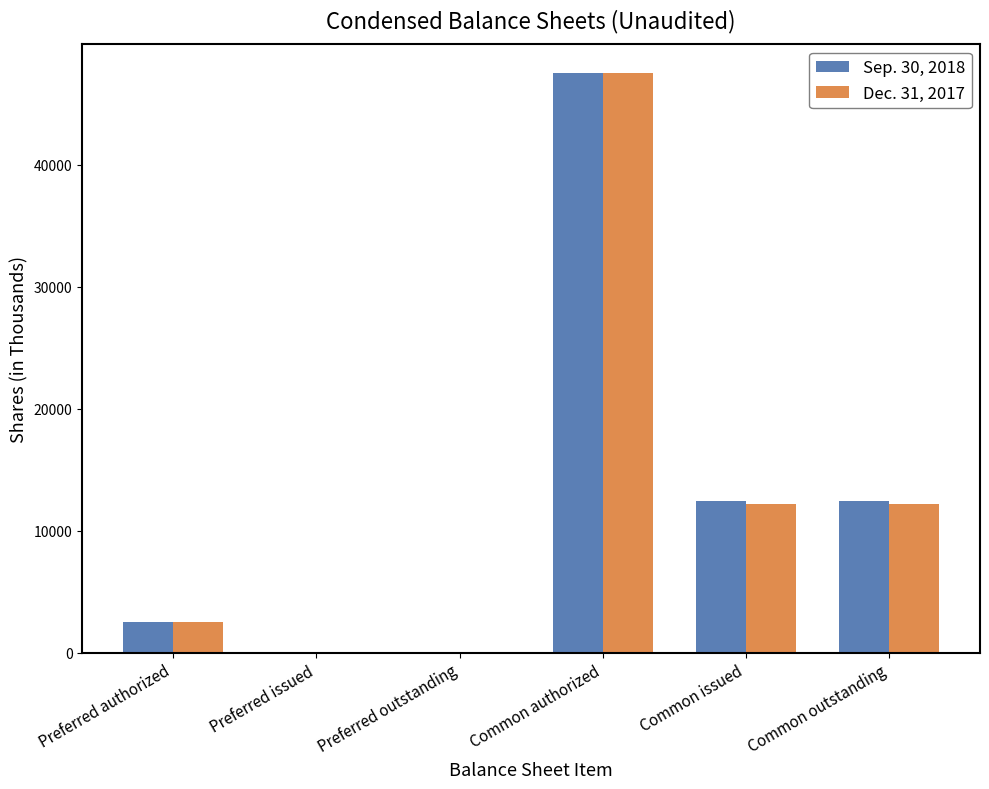

Which category has the highest value in the Sep. 30, 2018 series?

Common authorized